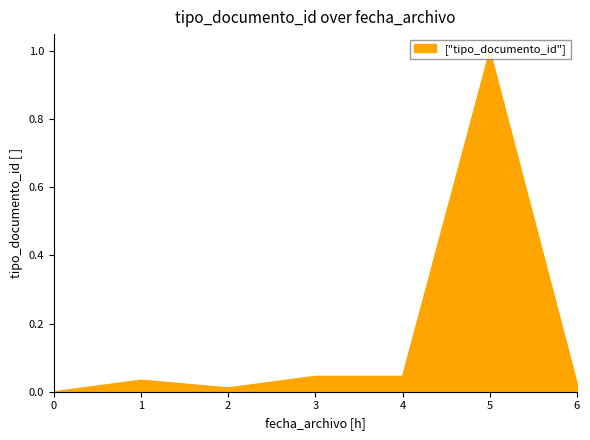

The chart shows a value of 0.0 at 2. True or false?

True